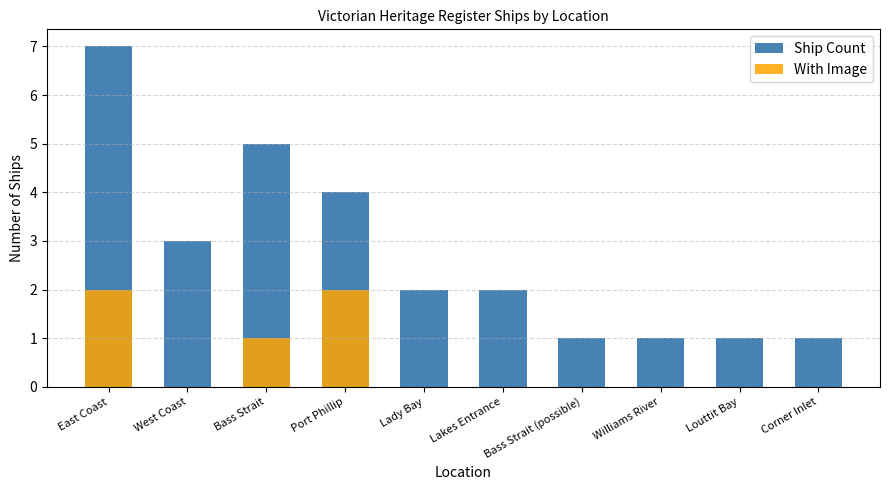

Reading right to left, transcribe all the data shown in this chart.

Ship Count: 1	1	1	1	2	2	4	5	3	7
With Image: 0	0	0	0	0	0	2	1	0	2